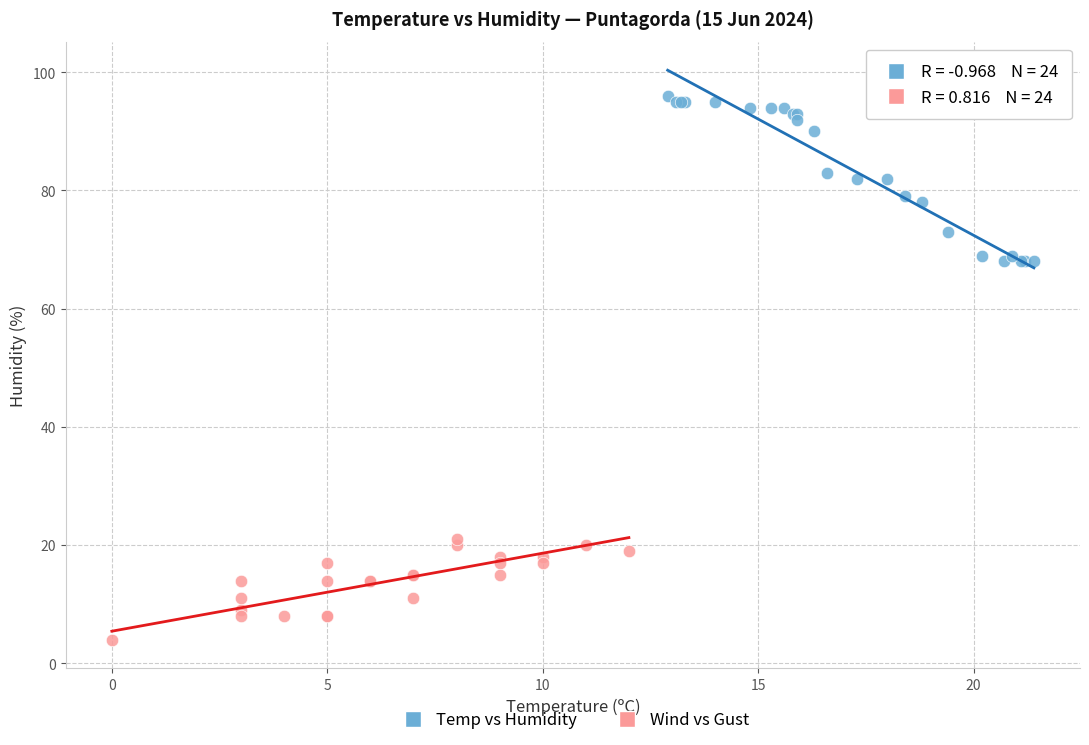

Which series contains the highest Y value?

Temp vs Humidity